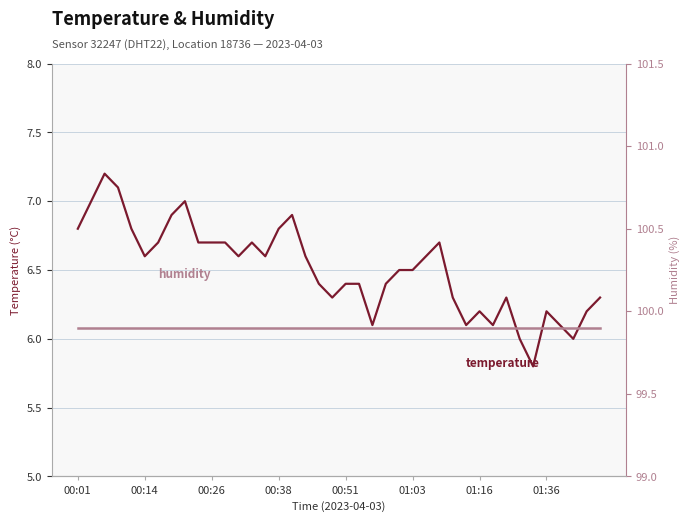

The value of temperature at 37 is 6.0. True or false?

True